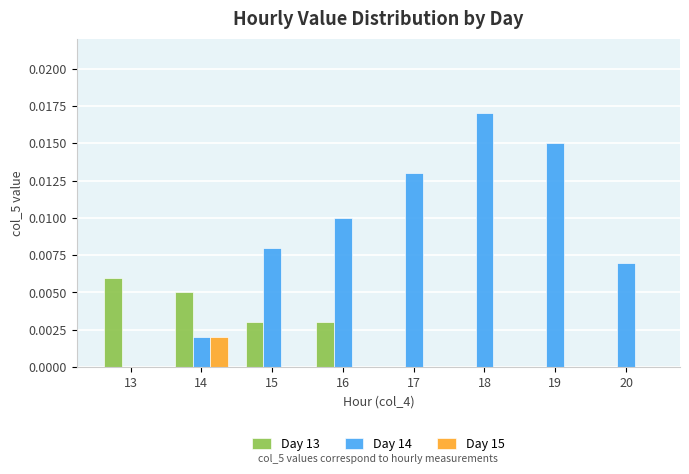

True or false: Day 14 has a value of 0.0 at 14.

True